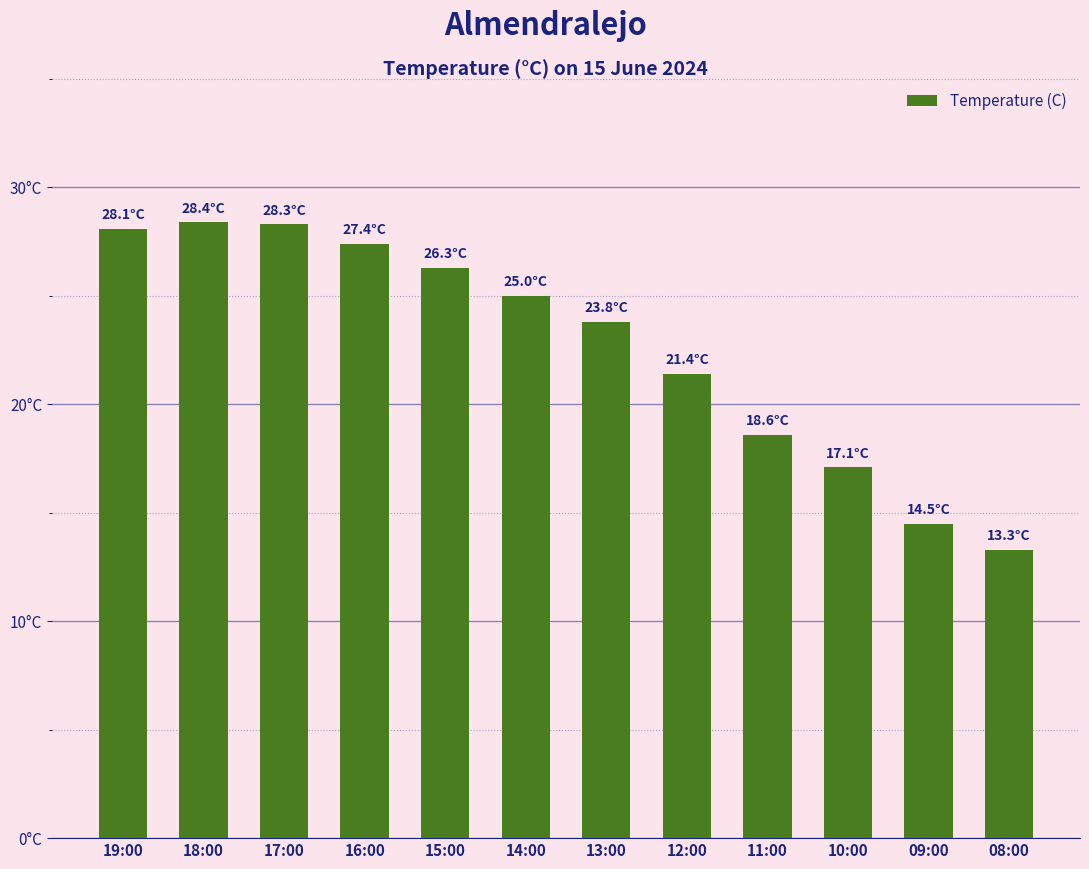

Are the bars horizontal?

No